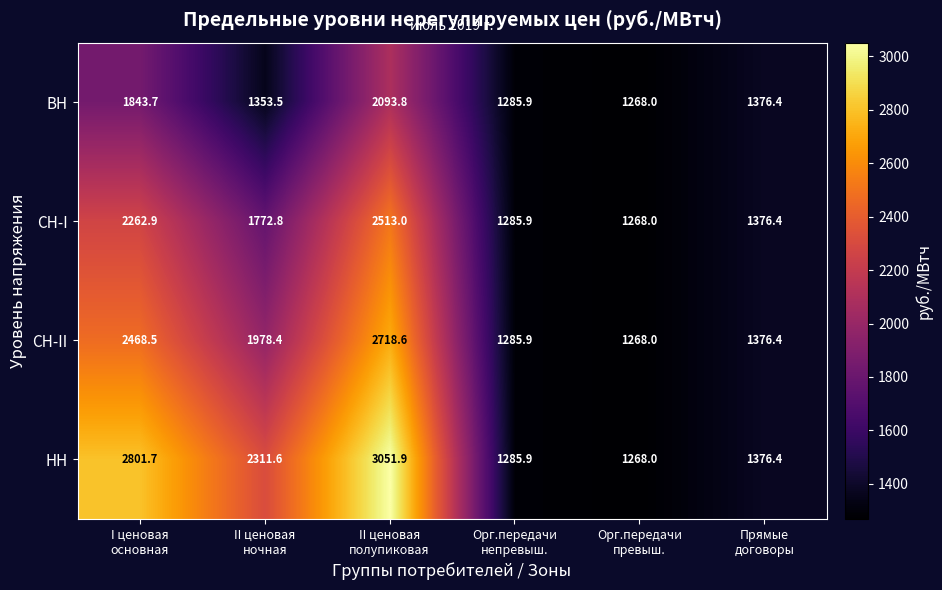

Which series has the largest range (max minus min)?

НН